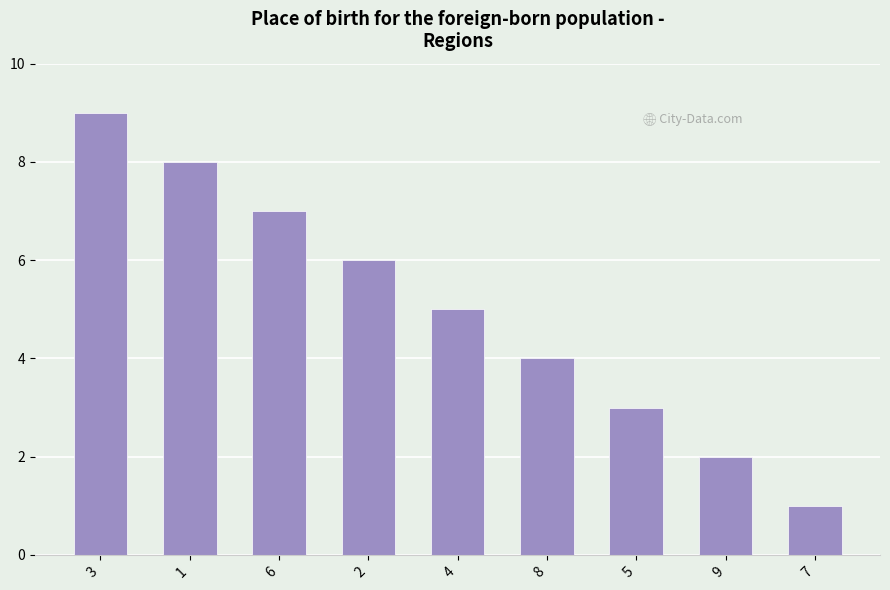

What is the sum of all values?

45